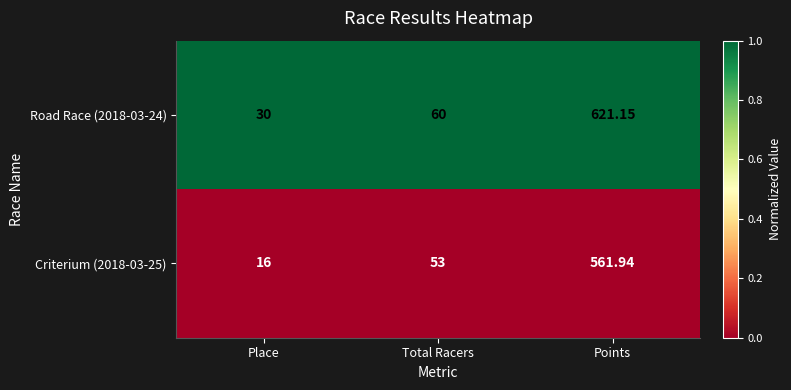

At which category is the sum across all series the highest?

Points